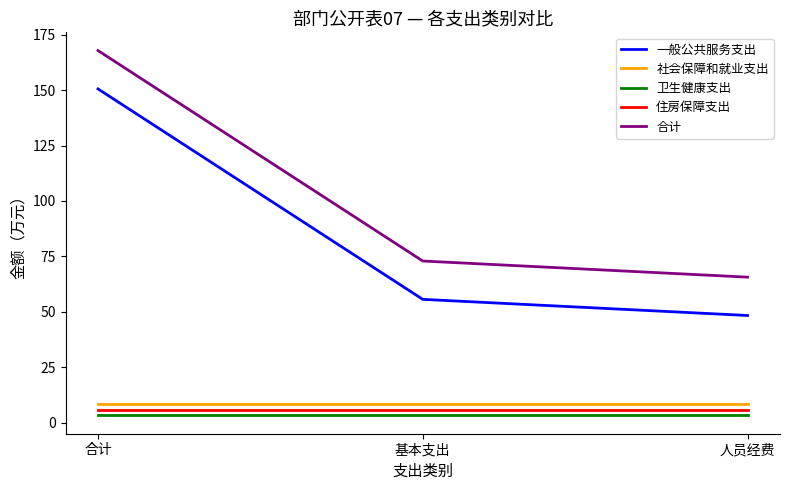

What is the minimum value shown in the chart?

3.2